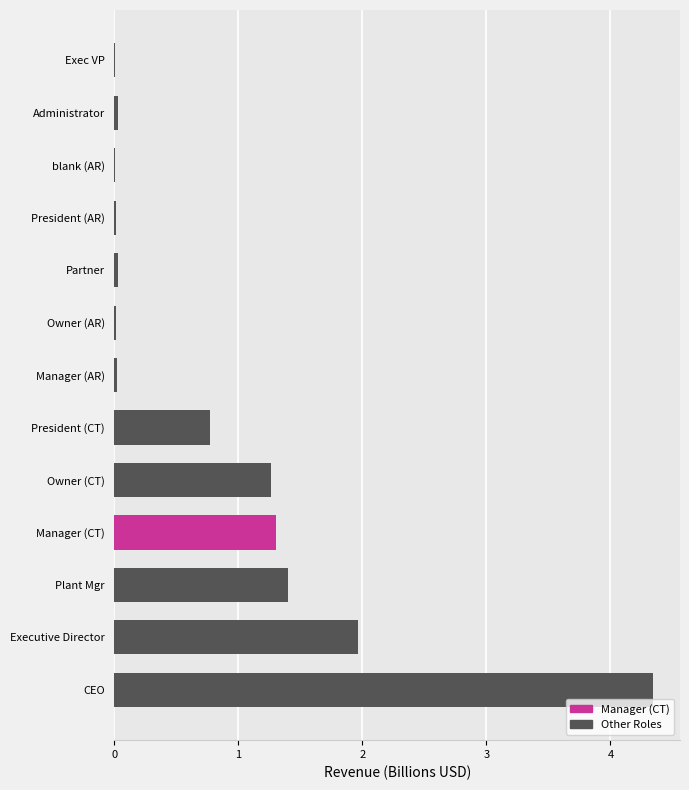

The chart shows a value of 0.6 at Manager (CT). True or false?

False